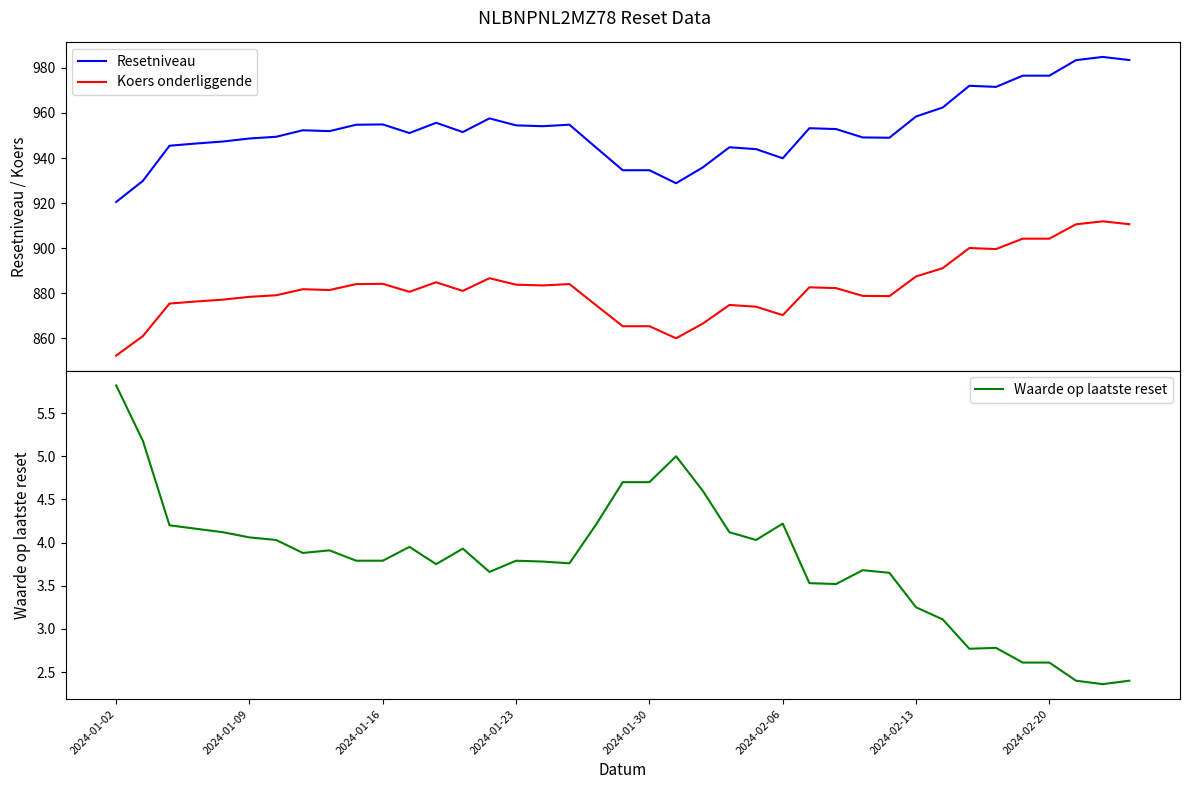

The Koers onderliggende series shows 1493.2 at 18. True or false?

False